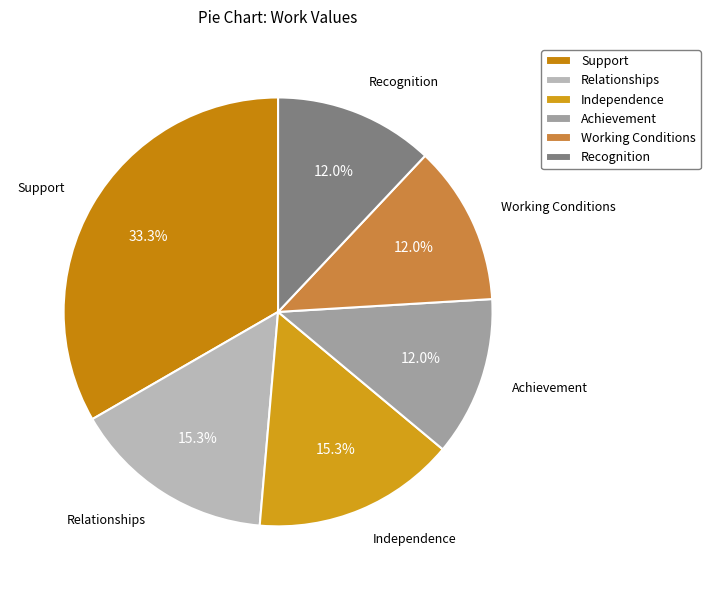

To the nearest percent, what portion does Relationships represent?

15%